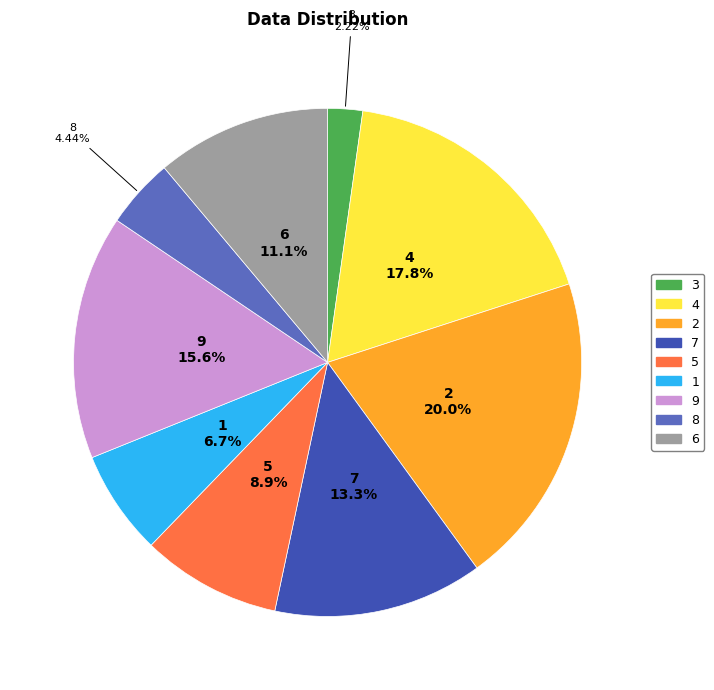

Which slice is the smallest?

3